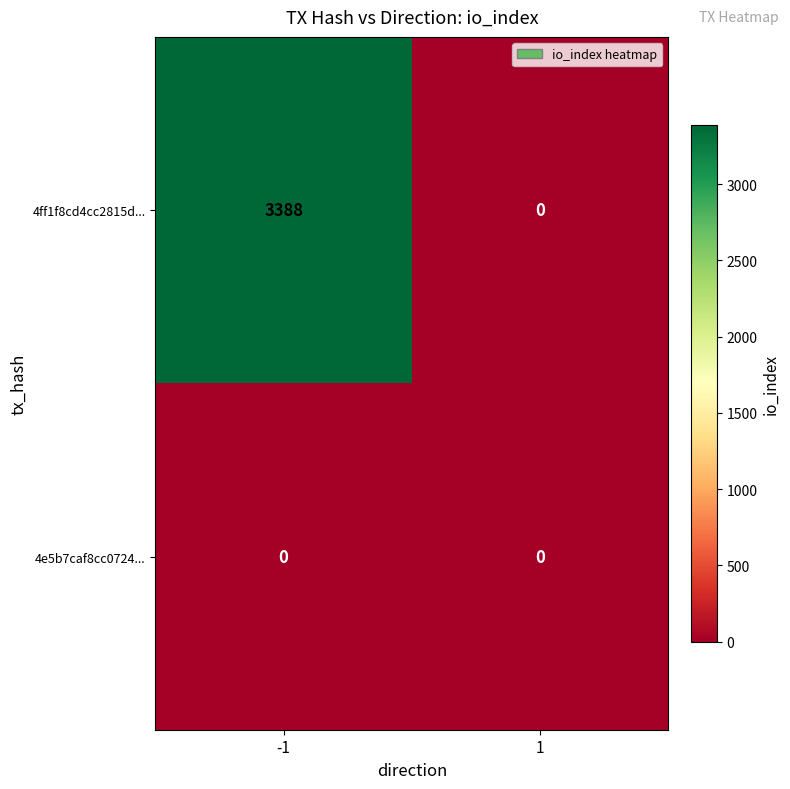

List the series in order of their overall mean, highest first.

4ff1f8cd4cc2815d..., 4e5b7caf8cc0724...